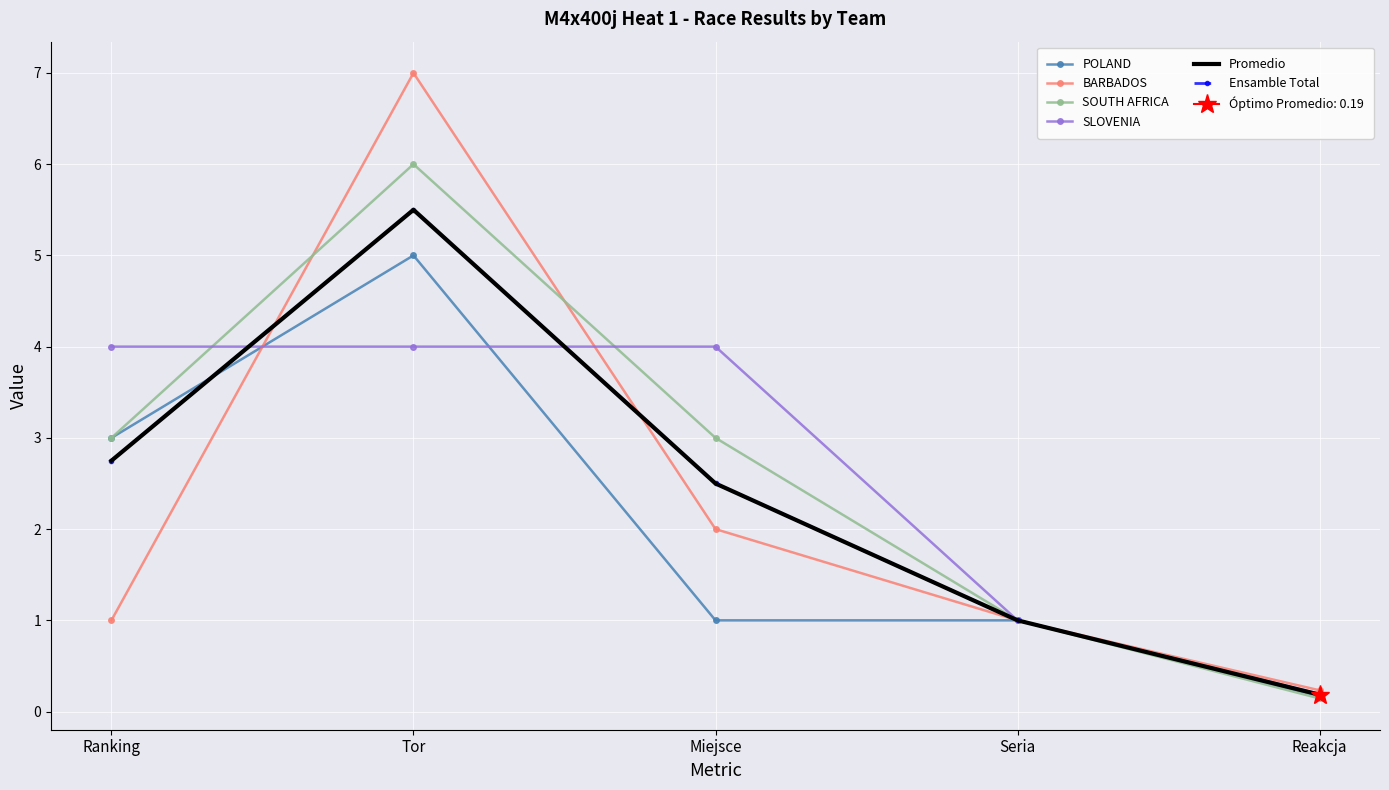

What is the difference between the SOUTH AFRICA values at Miejsce and Seria?

2.0